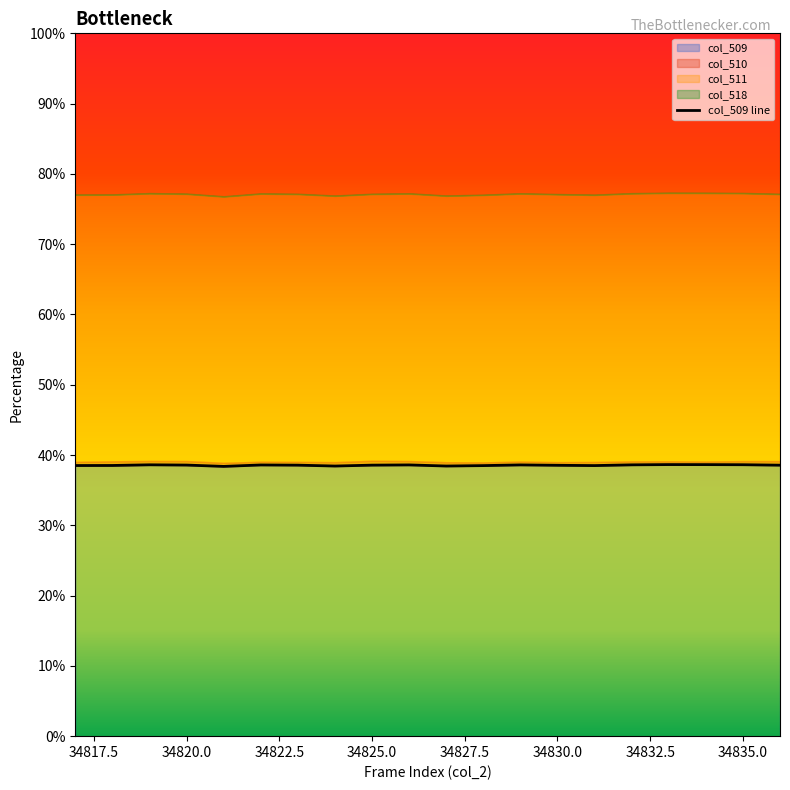

What is the difference between the maximum and minimum values?

0.3